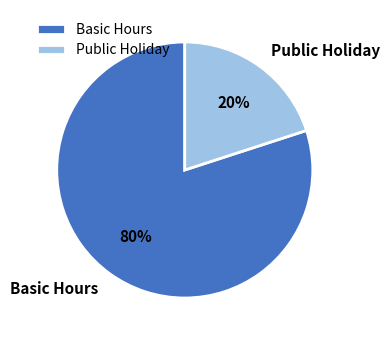

To the nearest percent, what is the difference between the Public Holiday and Basic Hours slice percentages?

60%